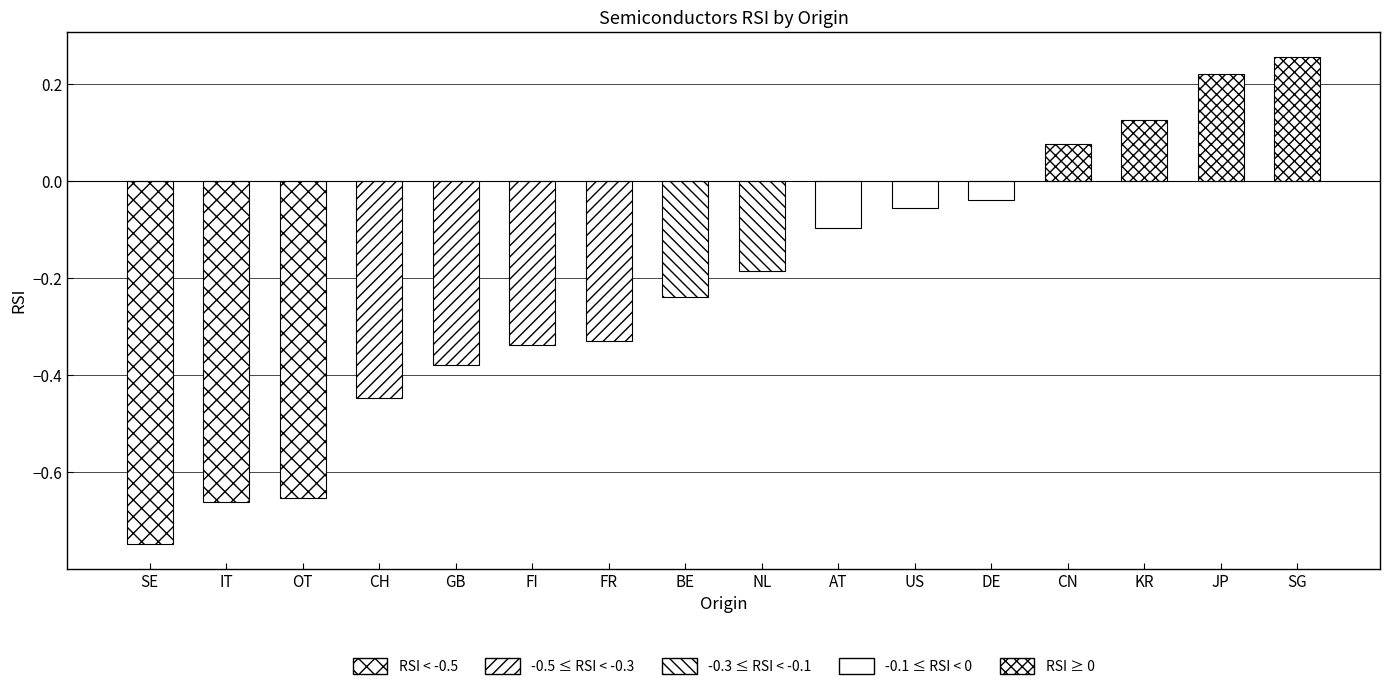

What is the label of the 7th bar from the left?

FR